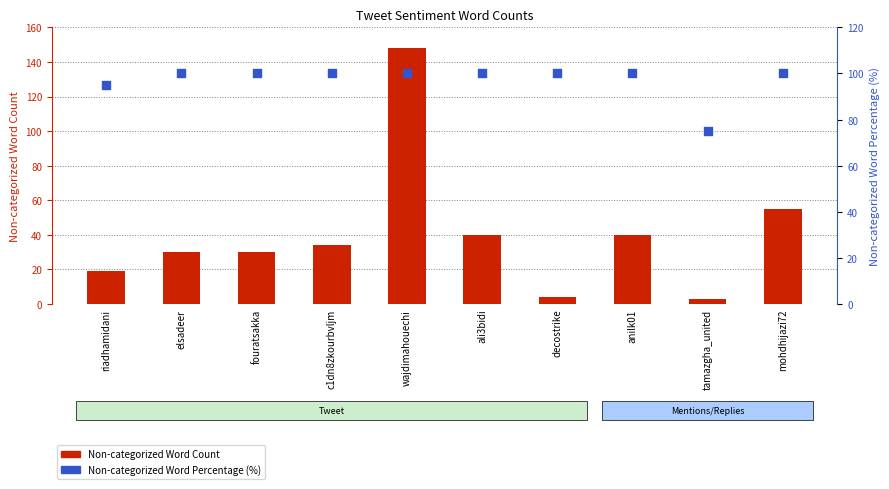

What are all the series names shown in the legend?

Non-categorized Word Count, Non-categorized Word Percentage (%)